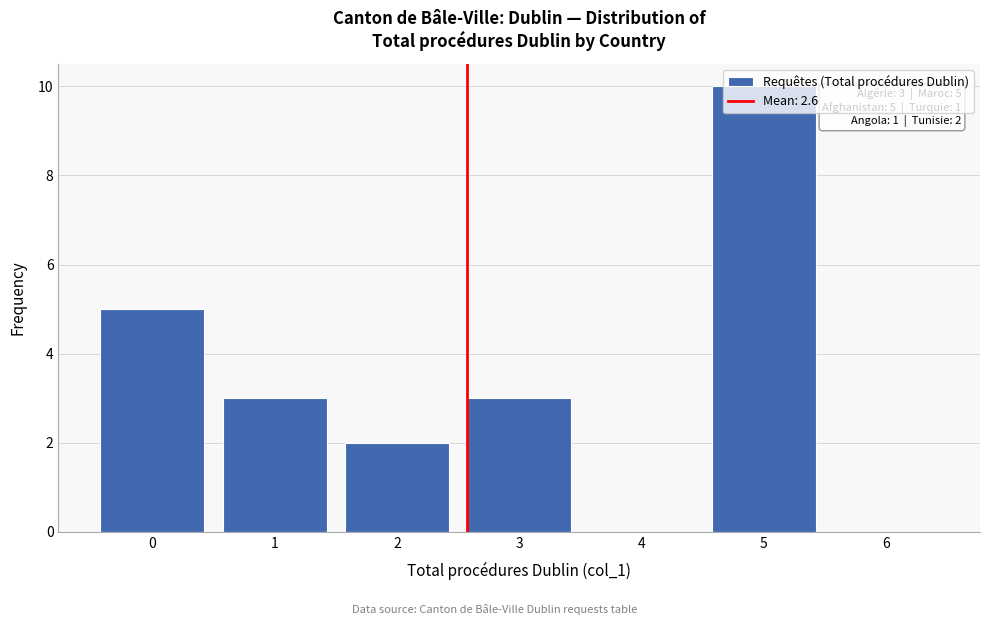

Which label corresponds to the largest value in the chart?

5